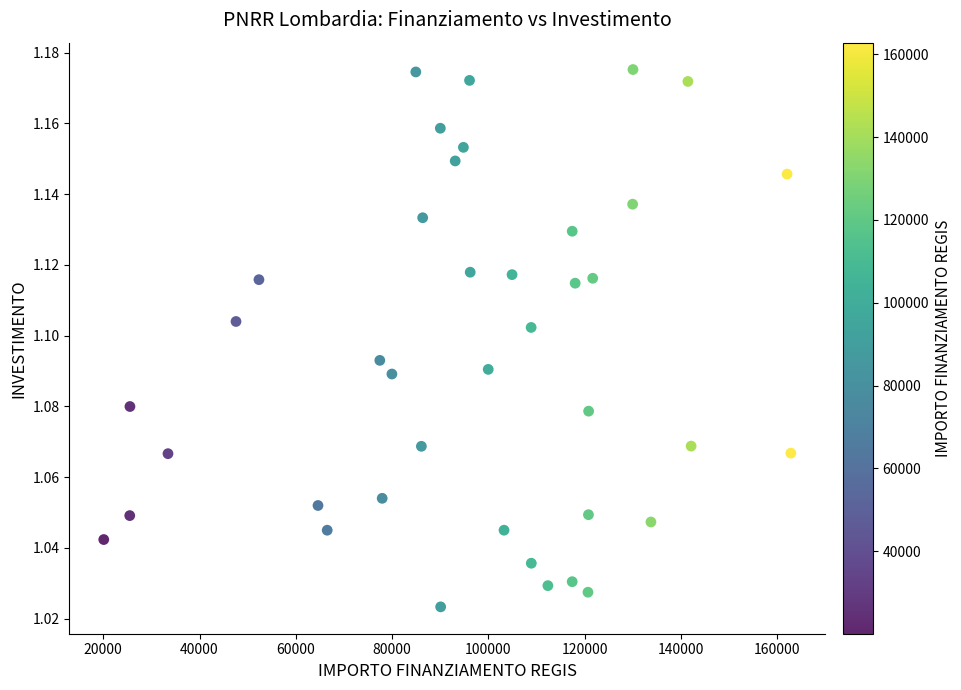

What is the range of X values (max minus min)?

142668.0